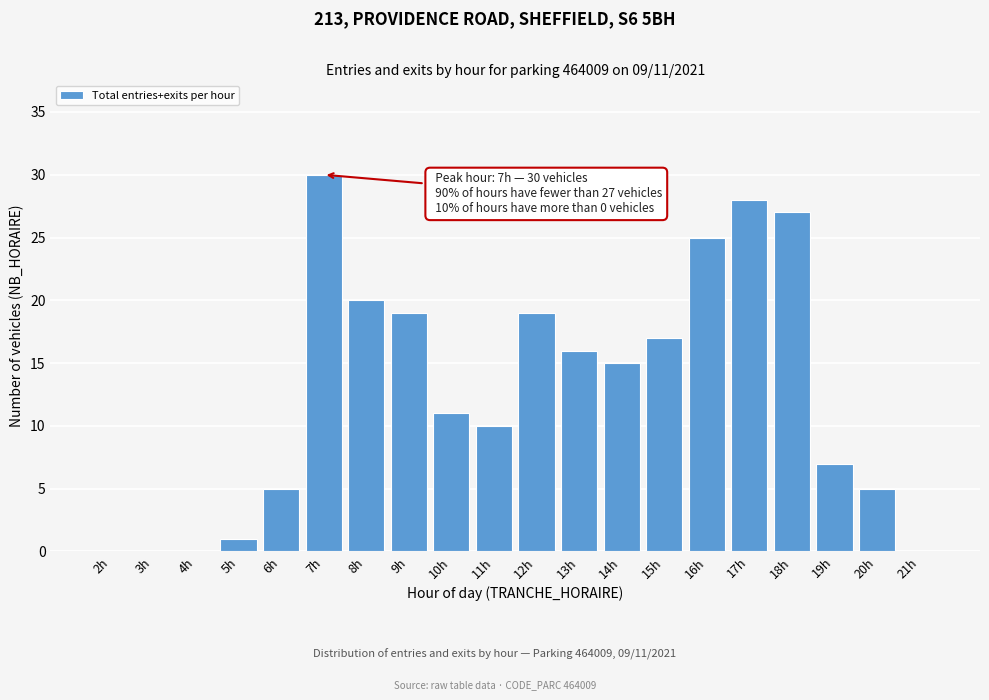

Reading left to right, what are all the values shown in this chart?

2h=0	3h=0	4h=0	5h=1	6h=5	7h=30	8h=20	9h=19	10h=11	11h=10	12h=19	13h=16	14h=15	15h=17	16h=25	17h=28	18h=27	19h=7	20h=5	21h=0